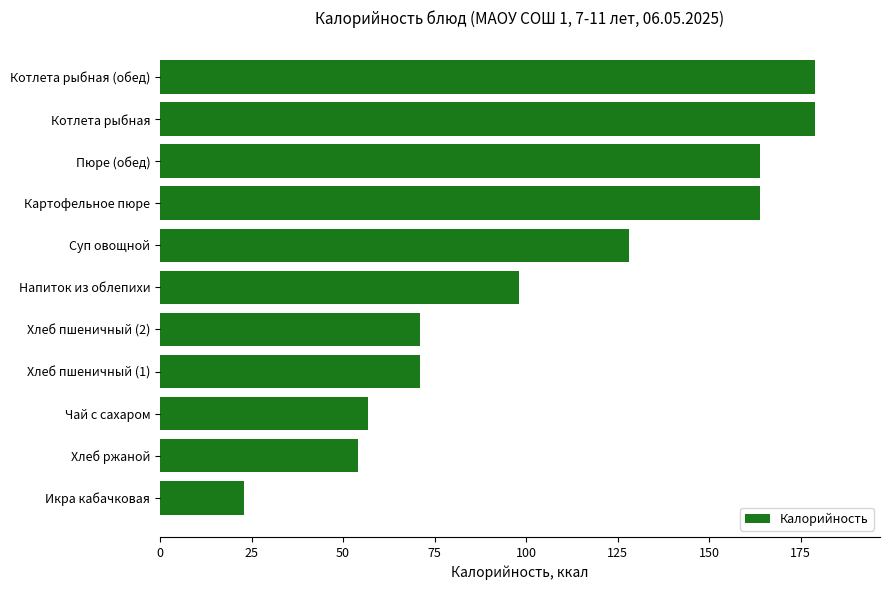

What is the average value?

108.0